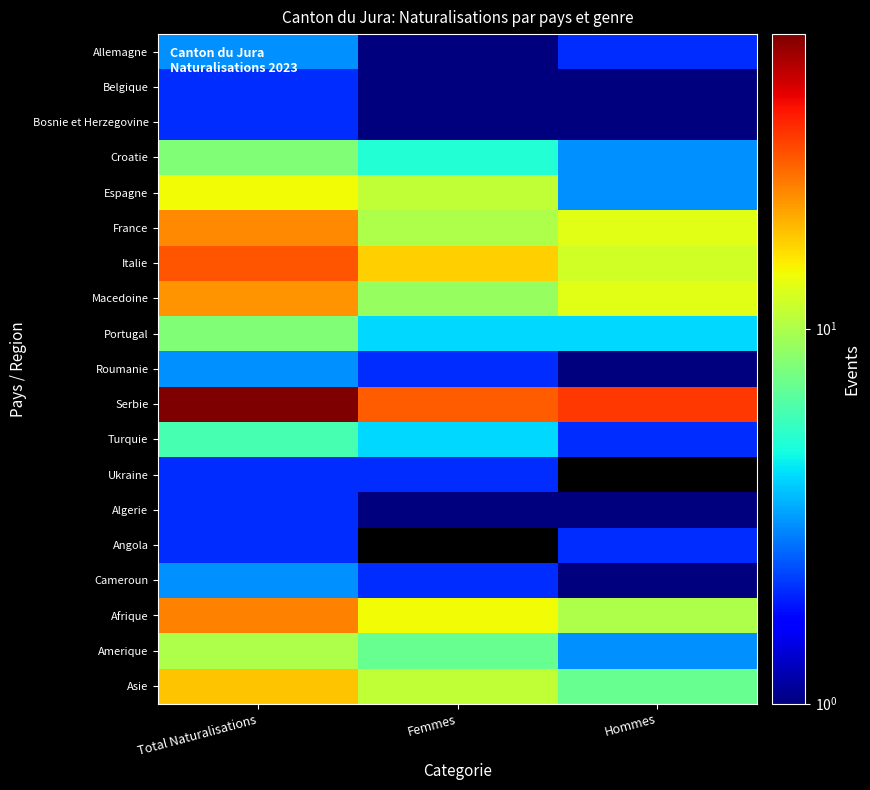

Reading right to left, transcribe all the data shown in this chart.

Allemagne: Hommes=2	Femmes=1	Total Naturalisations=3
Belgique: Hommes=1	Femmes=1	Total Naturalisations=2
Bosnie et Herzegovine: Hommes=1	Femmes=1	Total Naturalisations=2
Croatie: Hommes=3	Femmes=5	Total Naturalisations=8
Espagne: Hommes=3	Femmes=11	Total Naturalisations=14
France: Hommes=13	Femmes=10	Total Naturalisations=23
Italie: Hommes=12	Femmes=17	Total Naturalisations=29
Macedoine: Hommes=13	Femmes=9	Total Naturalisations=22
Portugal: Hommes=4	Femmes=4	Total Naturalisations=8
Roumanie: Hommes=1	Femmes=2	Total Naturalisations=3
Serbie: Hommes=33	Femmes=28	Total Naturalisations=61
Turquie: Hommes=2	Femmes=4	Total Naturalisations=6
Ukraine: Hommes=0	Femmes=2	Total Naturalisations=2
Algerie: Hommes=1	Femmes=1	Total Naturalisations=2
Angola: Hommes=2	Femmes=0	Total Naturalisations=2
Cameroun: Hommes=1	Femmes=2	Total Naturalisations=3
Afrique: Hommes=10	Femmes=14	Total Naturalisations=24
Amerique: Hommes=3	Femmes=7	Total Naturalisations=10
Asie: Hommes=7	Femmes=11	Total Naturalisations=18